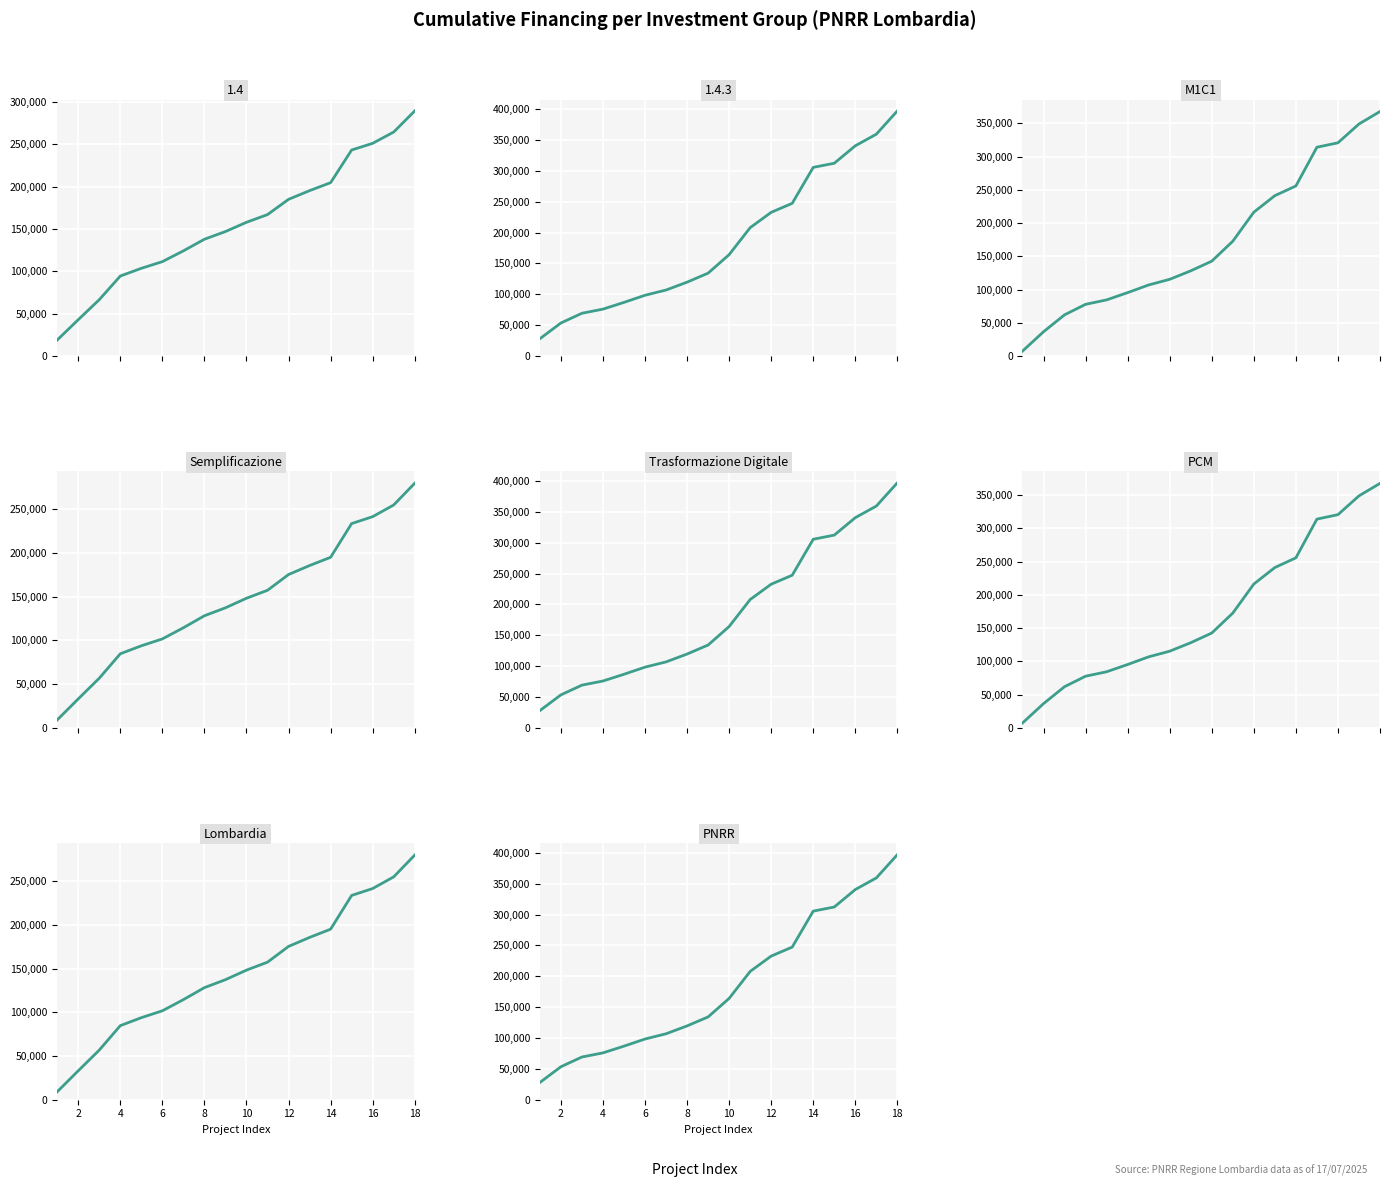

Which series ends up on top after the final intersection of Semplificazione and PNRR?

PNRR